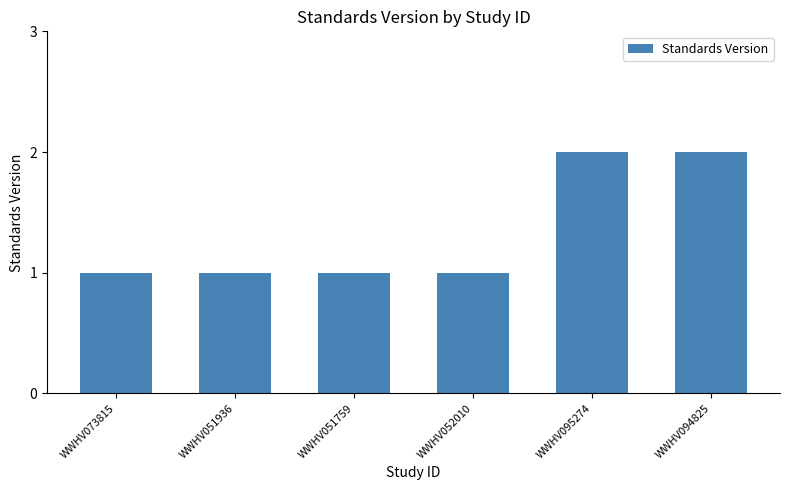

What is the sum of all values?

8